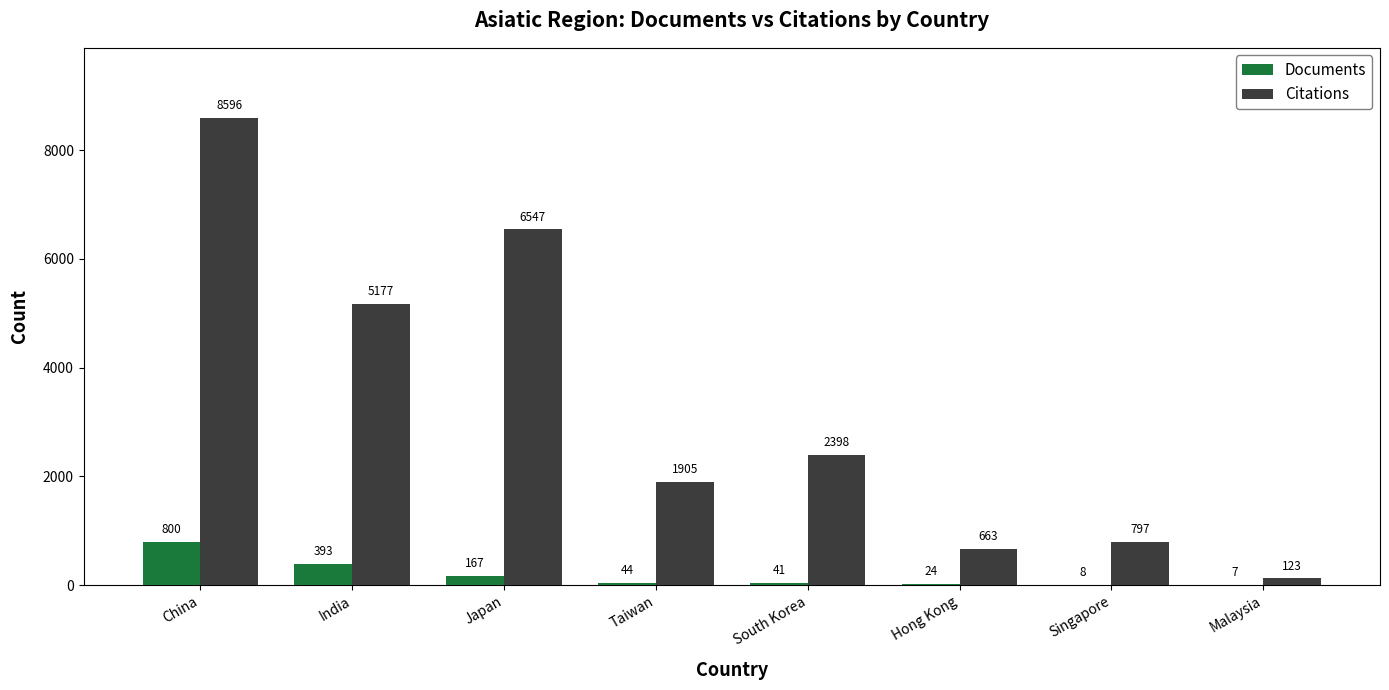

What is the average value of the Documents series?

186